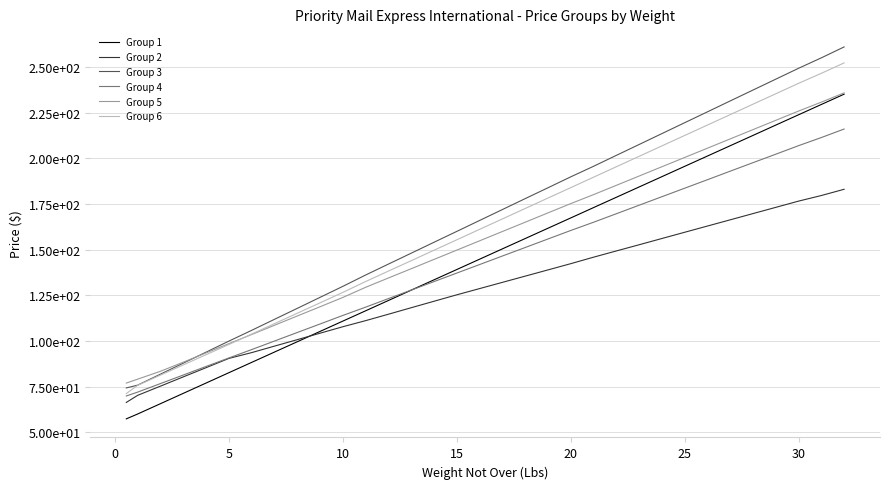

What are all the series names shown in the legend?

Group 1, Group 2, Group 3, Group 4, Group 5, Group 6